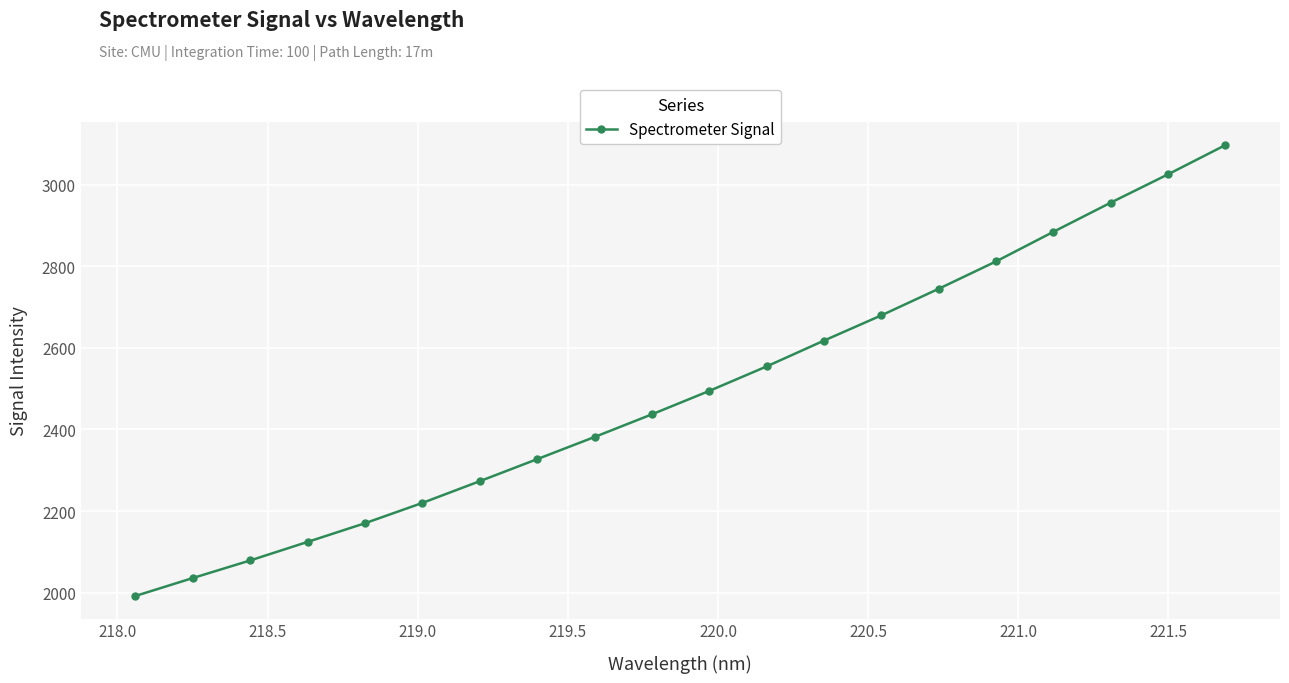

What is the maximum value shown in the chart?

3097.2